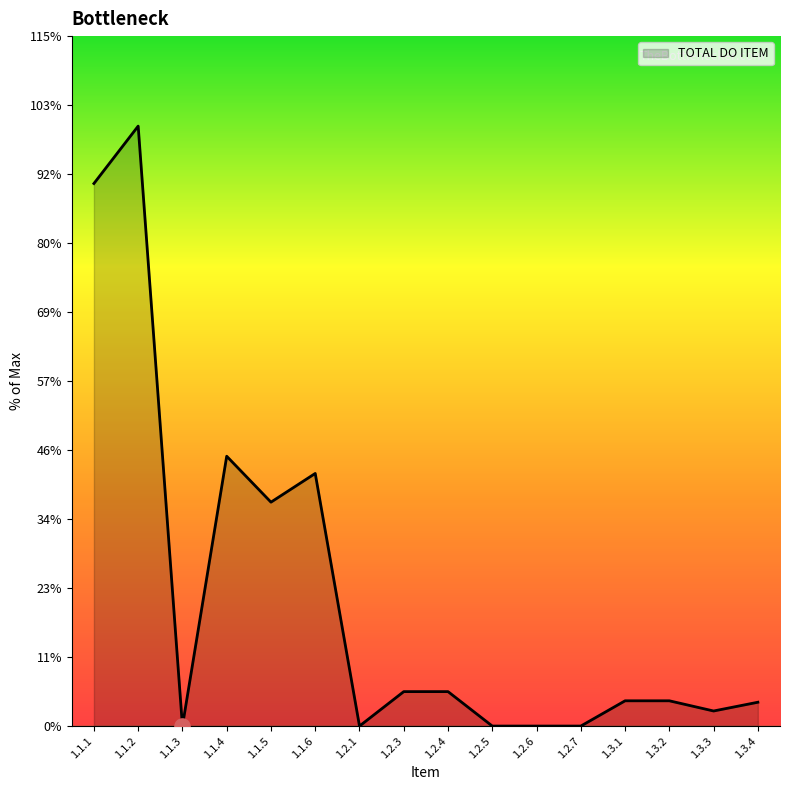

Which has a higher value, 1.3.4 or 1.1.3?

1.3.4